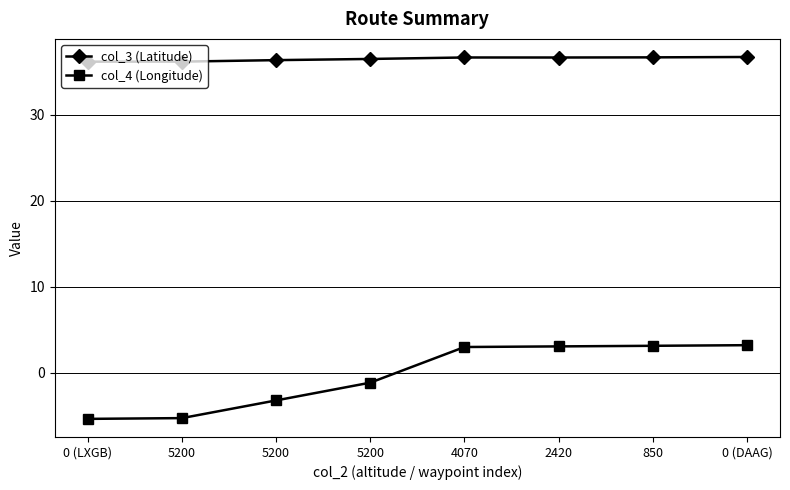

Reading left to right, list all the values displayed in this chart.

col_3 (Latitude): 0 (LXGB)=36.2	5200=36.2	5200=36.3	5200=36.5	4070=36.6	2420=36.6	850=36.7	0 (DAAG)=36.7
col_4 (Longitude): 0 (LXGB)=-5.3	5200=-5.3	5200=-3.2	5200=-1.1	4070=3.0	2420=3.1	850=3.1	0 (DAAG)=3.2